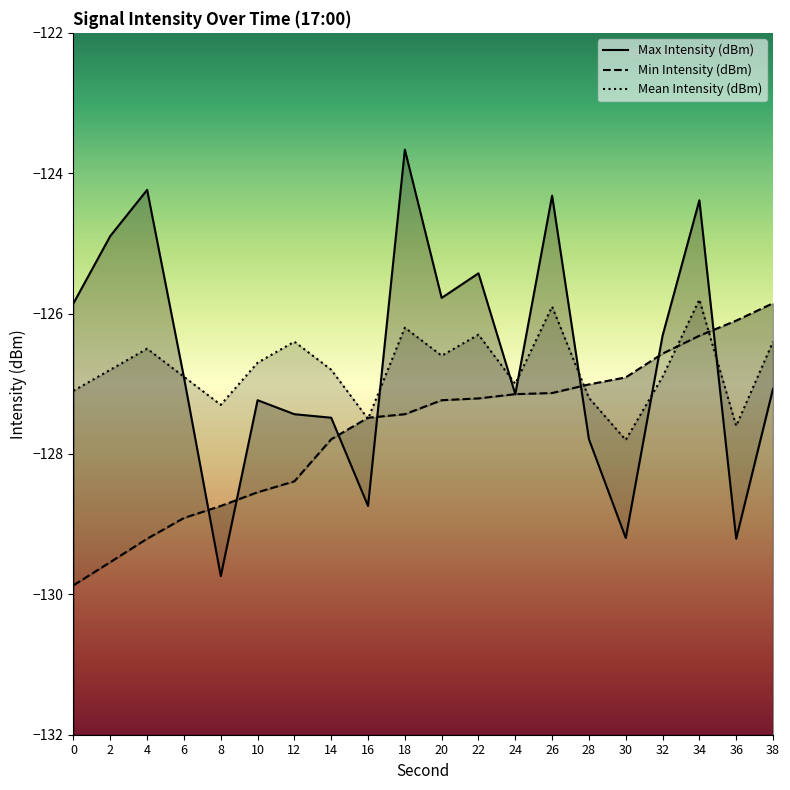

Reading left to right, what are all the values shown in this chart?

Max Intensity (dBm): -125.9	-124.9	-124.2	-126.9	-129.7	-127.2	-127.4	-127.5	-128.7	-123.7	-125.8	-125.4	-127.1	-124.3	-127.8	-129.2	-126.3	-124.4	-129.2	-127.1
Min Intensity (dBm): -129.9	-129.5	-129.2	-128.9	-128.7	-128.5	-128.4	-127.8	-127.5	-127.4	-127.2	-127.2	-127.1	-127.1	-127.0	-126.9	-126.6	-126.3	-126.1	-125.9
Mean Intensity (dBm): -127.1	-126.8	-126.5	-126.9	-127.3	-126.7	-126.4	-126.8	-127.5	-126.2	-126.6	-126.3	-127.0	-125.9	-127.2	-127.8	-126.9	-125.8	-127.6	-126.4